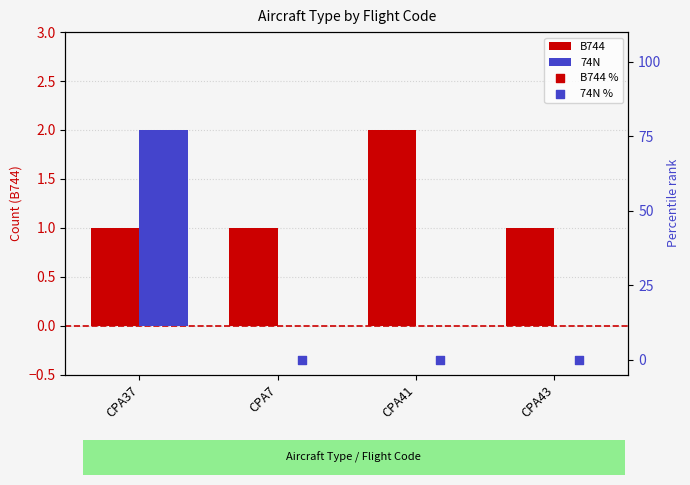

Which series contains the highest Y value?

B744 %